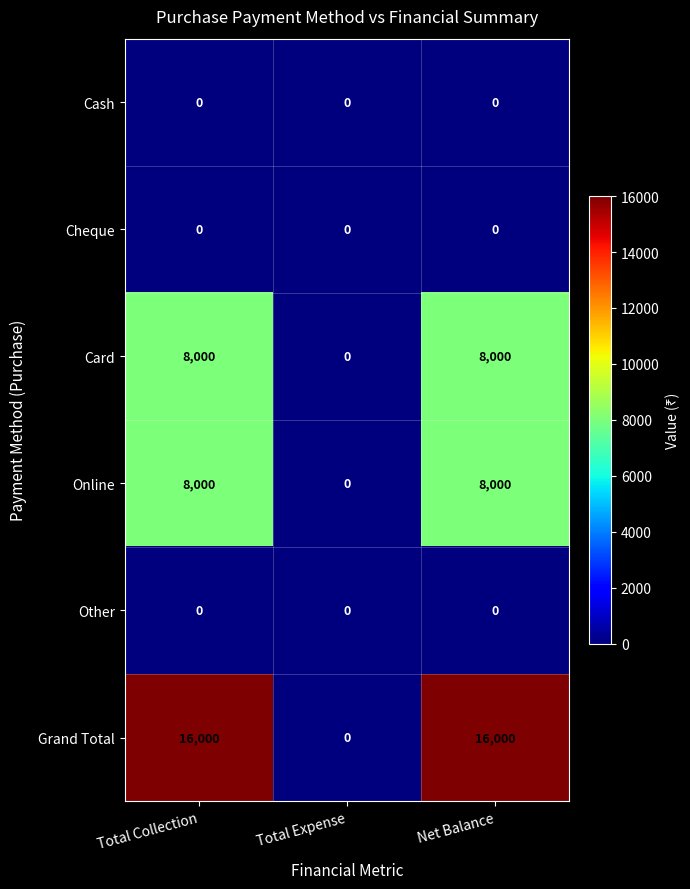

At how many categories does at least one series exceed 6458?

2